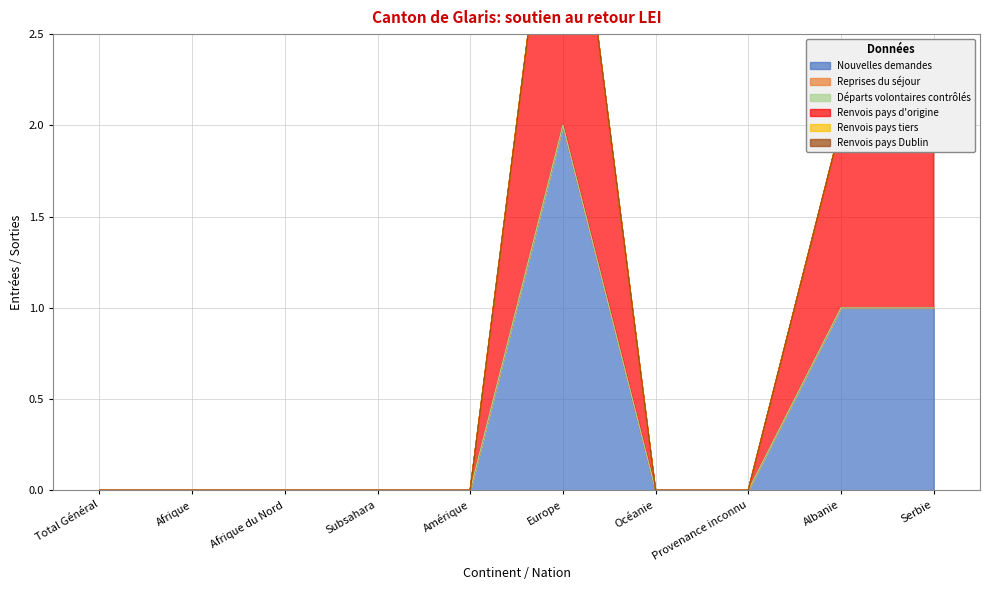

True or false: Départs volontaires contrôlés and Nouvelles demandes intersect in this chart.

False